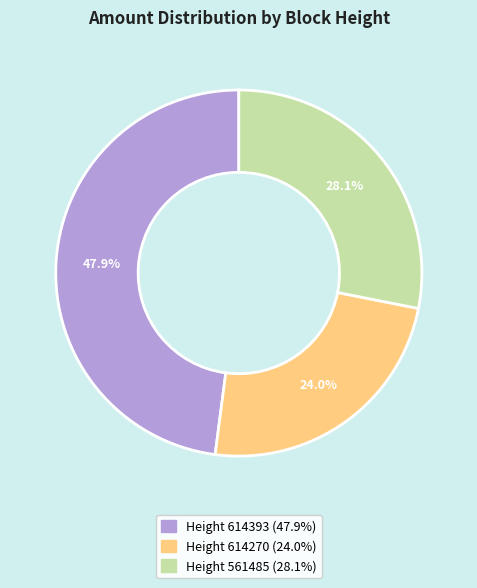

Count the number of slices in the pie.

3